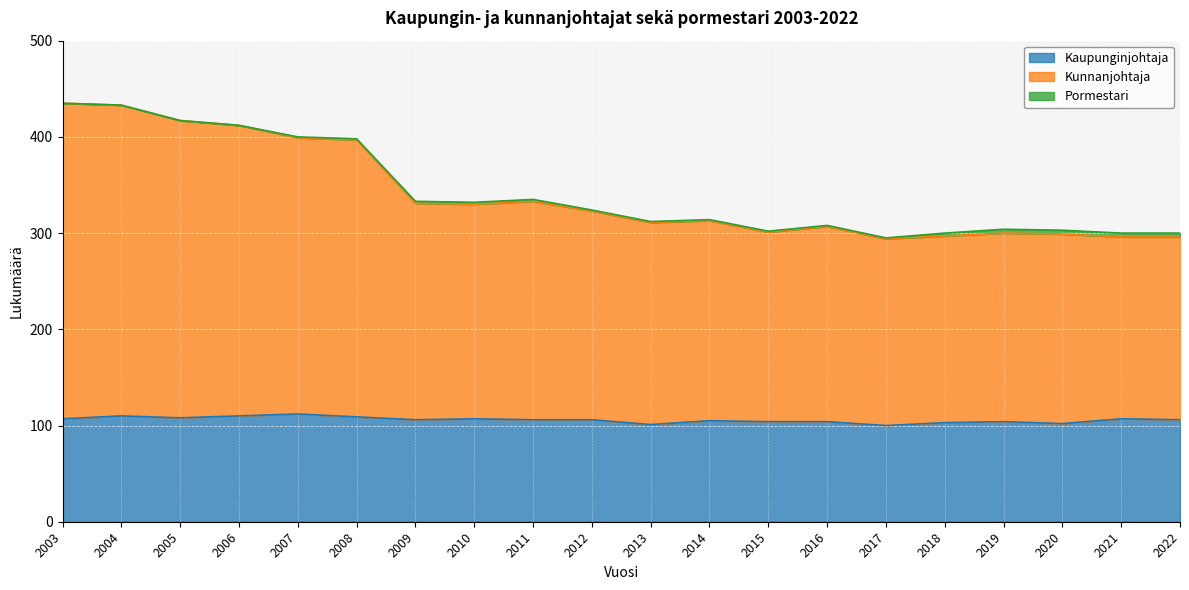

What is the highest value of the Kaupunginjohtaja series?

112